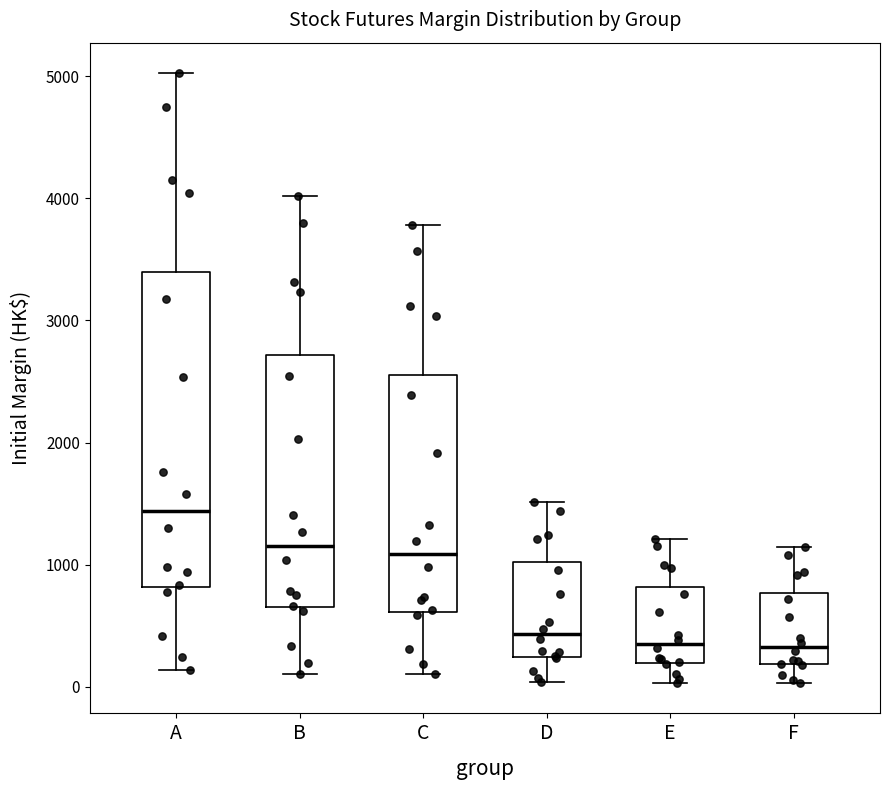

Reading left to right, read every box against the y-axis: the position of its median line, the range the box covers, and the ends of its whiskers. The values are not printed on the chart, so give them approximately, as read against the axis.

A: median 1400, box 800 to 3400, whiskers 100 to 5000
B: median 1200, box 700 to 2700, whiskers 100 to 4000
C: median 1100, box 600 to 2600, whiskers 100 to 3800
D: median 400, box 200 to 1000, whiskers 0 to 1500
E: median 300, box 200 to 800, whiskers 0 to 1200
F: median 300, box 200 to 800, whiskers 0 to 1100